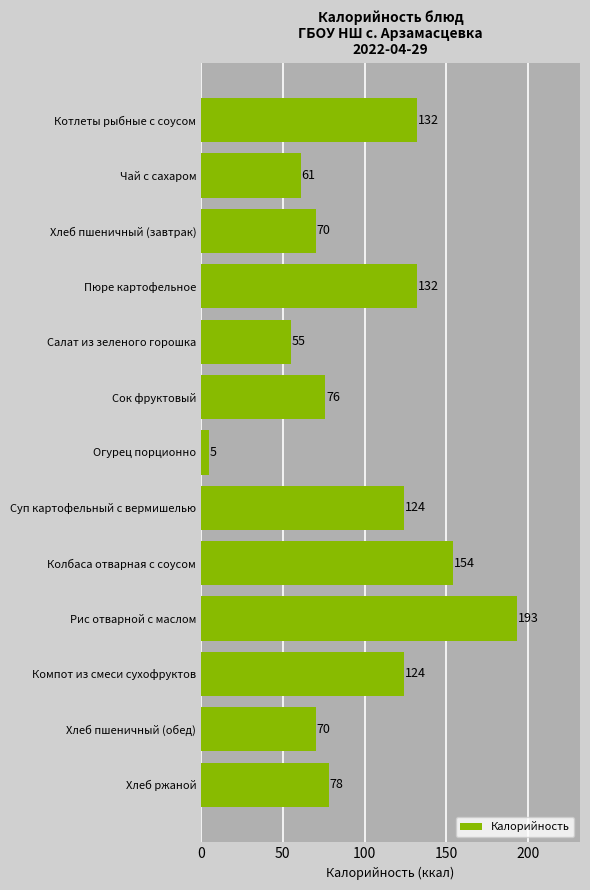

The value at Колбаса отварная с соусом is 154. True or false?

True